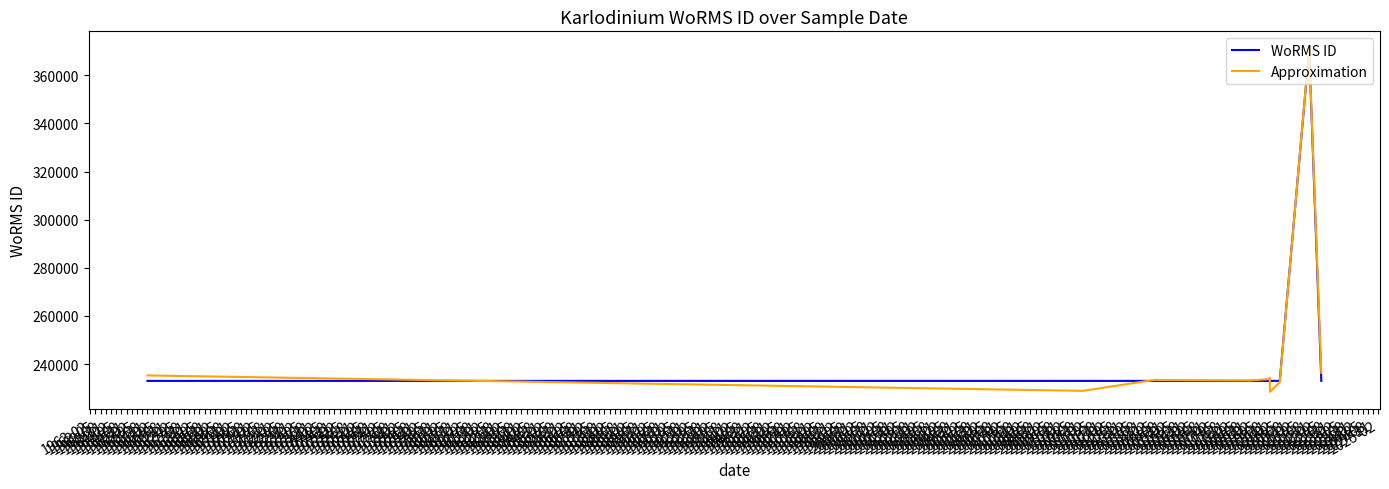

Reading left to right, list all the values displayed in this chart.

WoRMS ID: 233037	233037	233027	233037	233037	233037	233037	233037	370510	233027
Approximation: 235307	228897	233417	233228	233771	234302	228503	232463	371088	236349